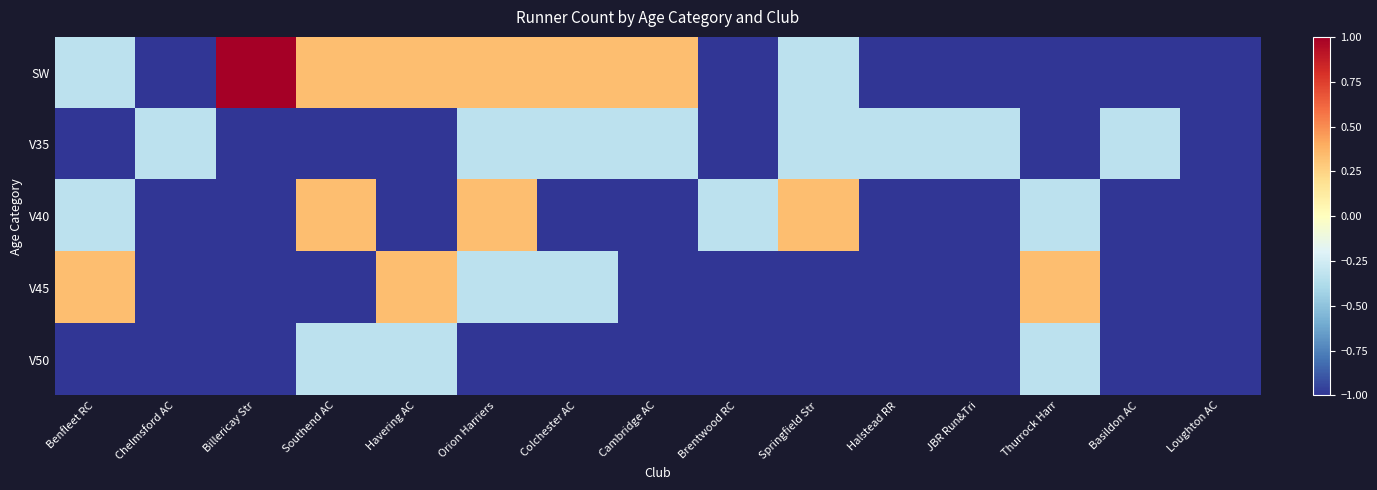

At how many categories does at least one series exceed 0?

9